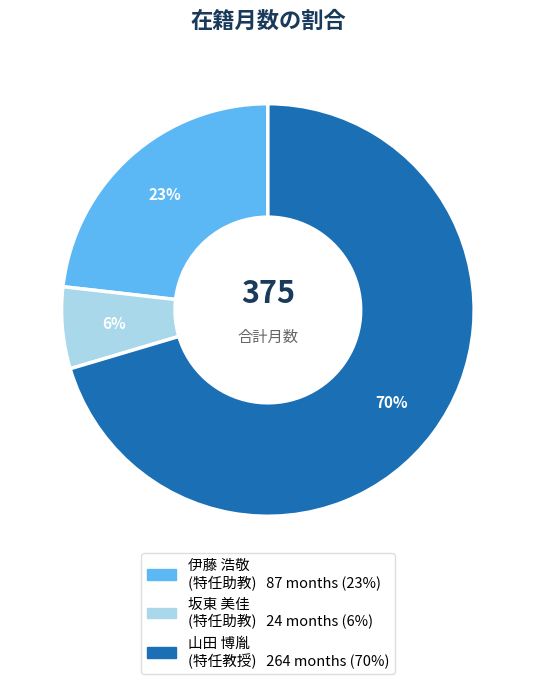

The 伊藤 浩敬 (特任助教) slice represents 38% of the pie. True or false?

False